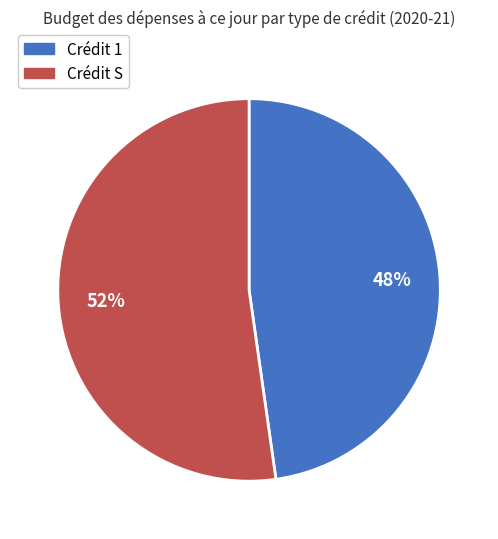

Is there a majority slice in this chart?

Yes